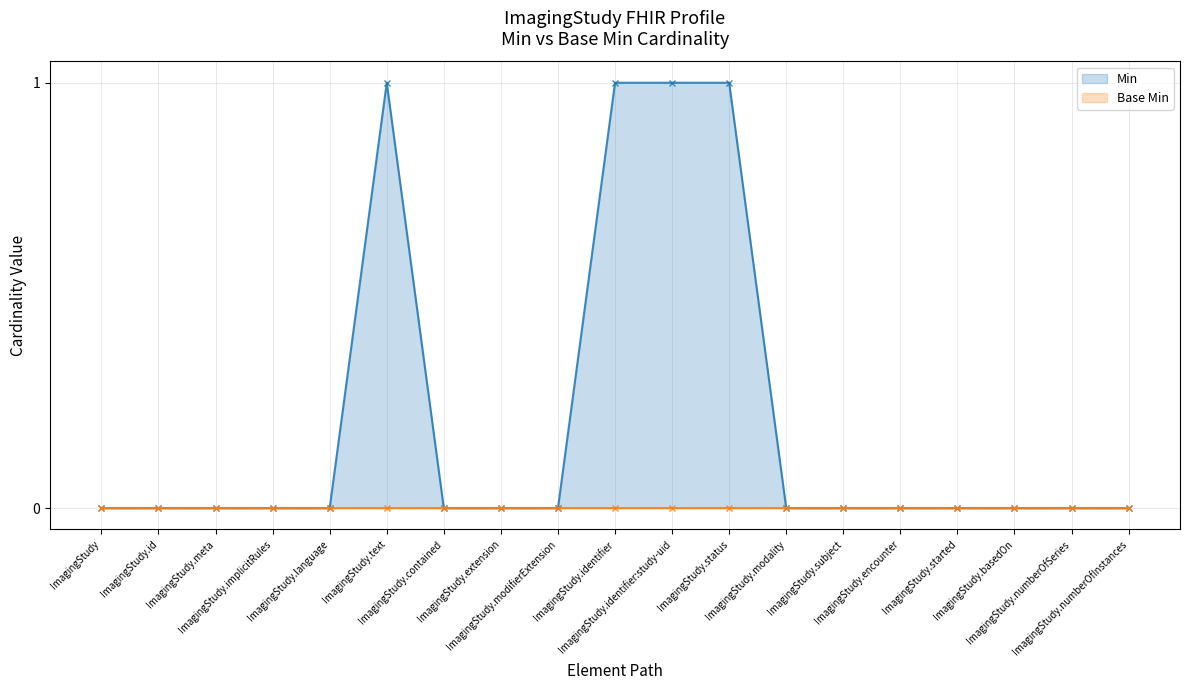

Rank the categories by value from highest to lowest.

ImagingStudy.text, ImagingStudy.identifier, ImagingStudy.identifier:study-uid, ImagingStudy.status, ImagingStudy, ImagingStudy.id, ImagingStudy.meta, ImagingStudy.implicitRules, ImagingStudy.language, ImagingStudy.contained, ImagingStudy.extension, ImagingStudy.modifierExtension, ImagingStudy.modality, ImagingStudy.subject, ImagingStudy.encounter, ImagingStudy.started, ImagingStudy.basedOn, ImagingStudy.numberOfSeries, ImagingStudy.numberOfInstances